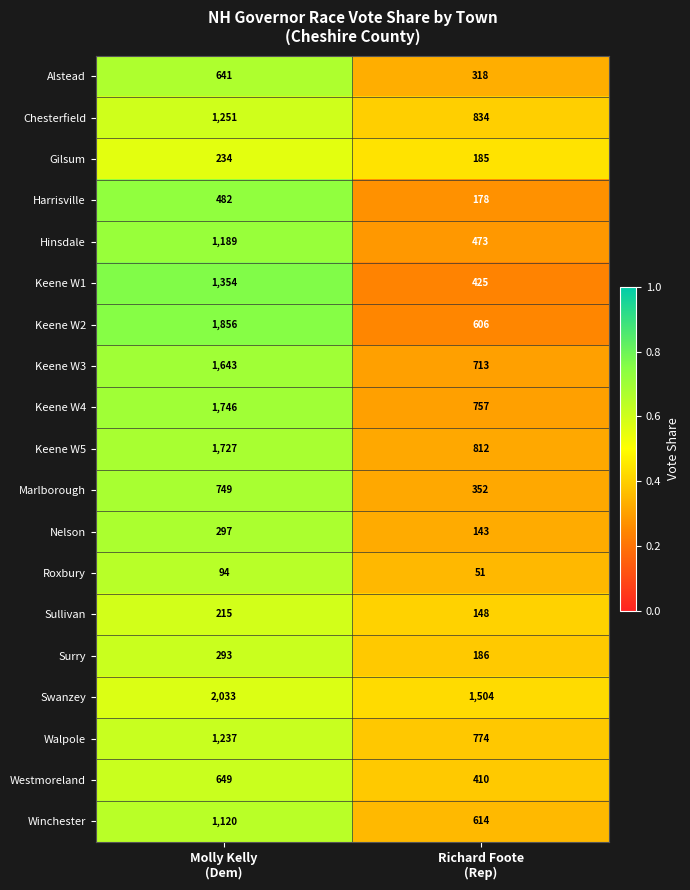

Between Molly Kelly
(Dem) and Richard Foote
(Rep), which series saw the biggest shift?

Keene W2